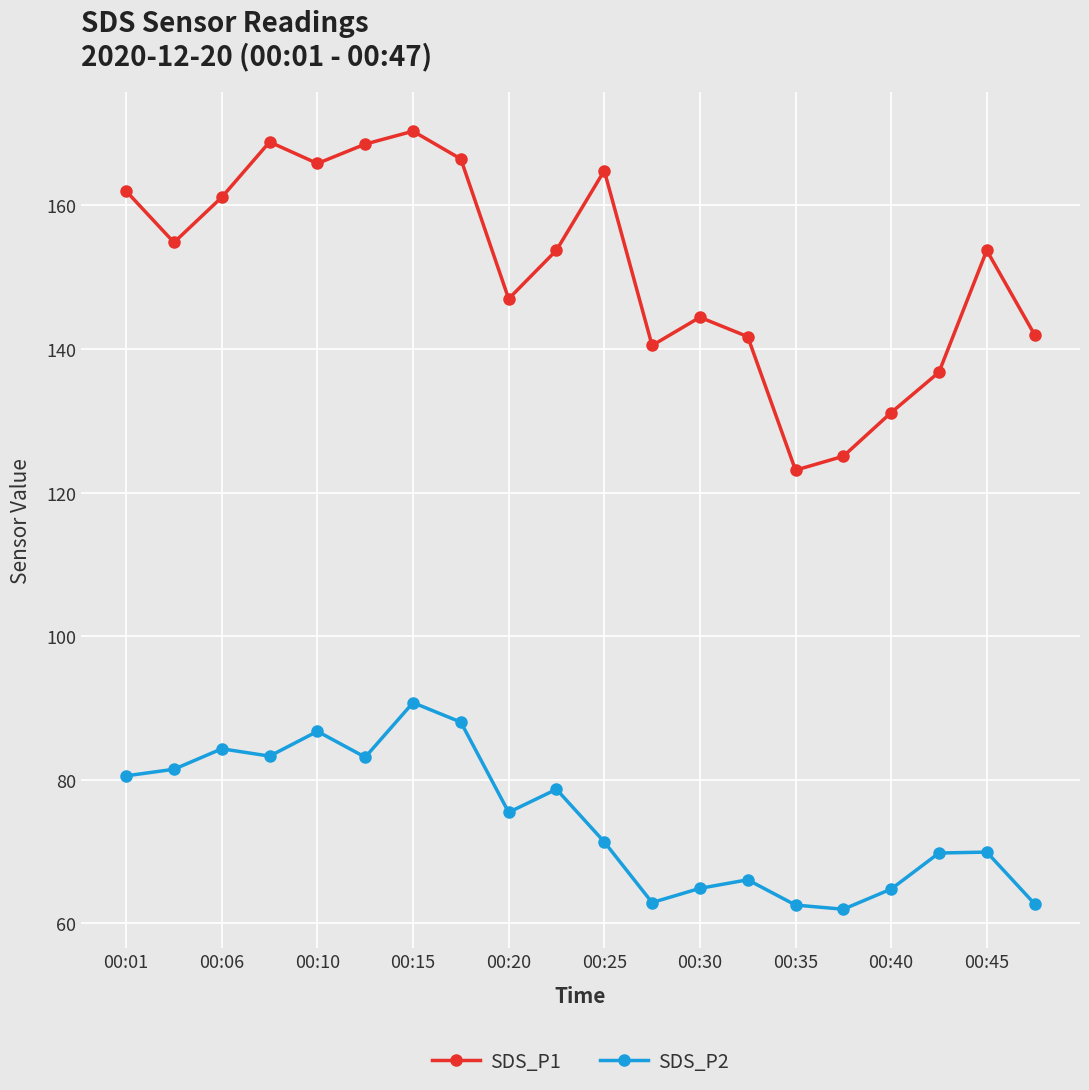

Which series has the widest spread of values?

SDS_P1